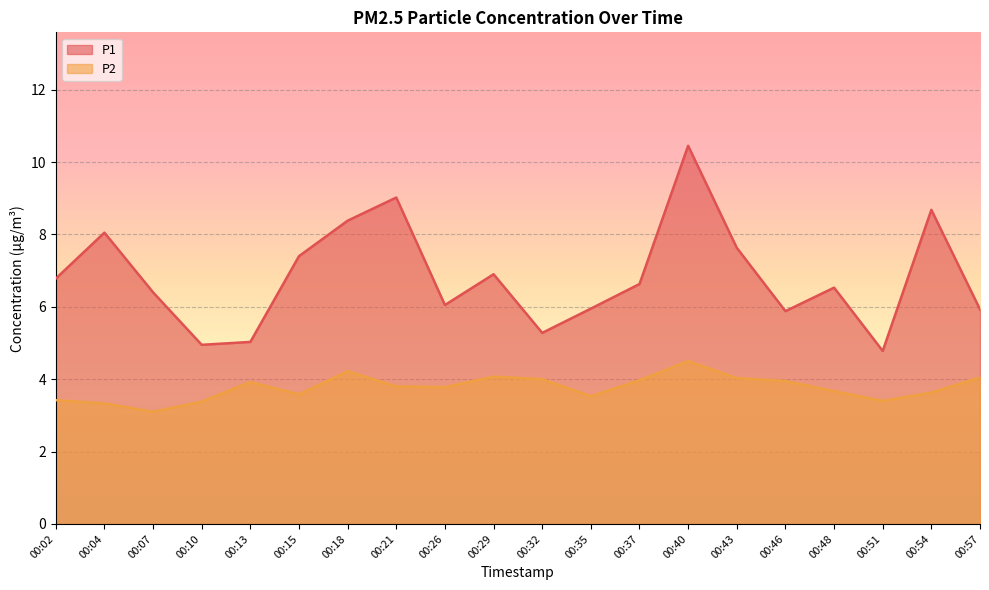

What is the difference between the maximum and minimum values in the P1 series?

5.7